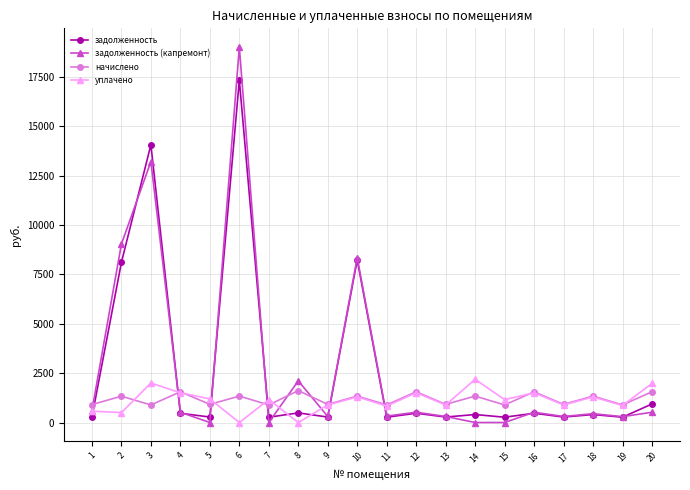

What is the greatest value displayed?

19016.4